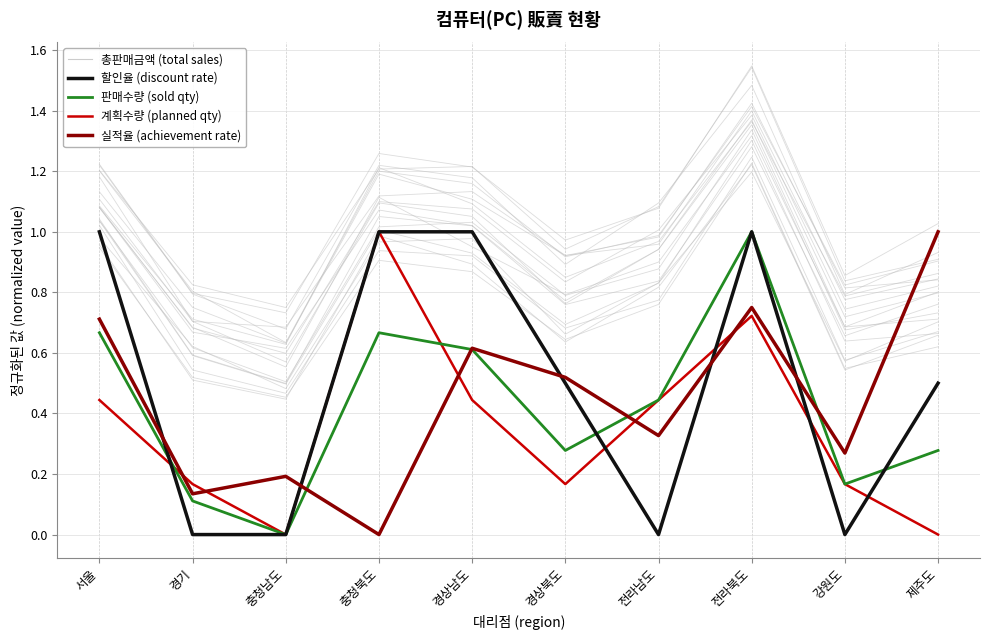

What position from the left is 제주도?

10